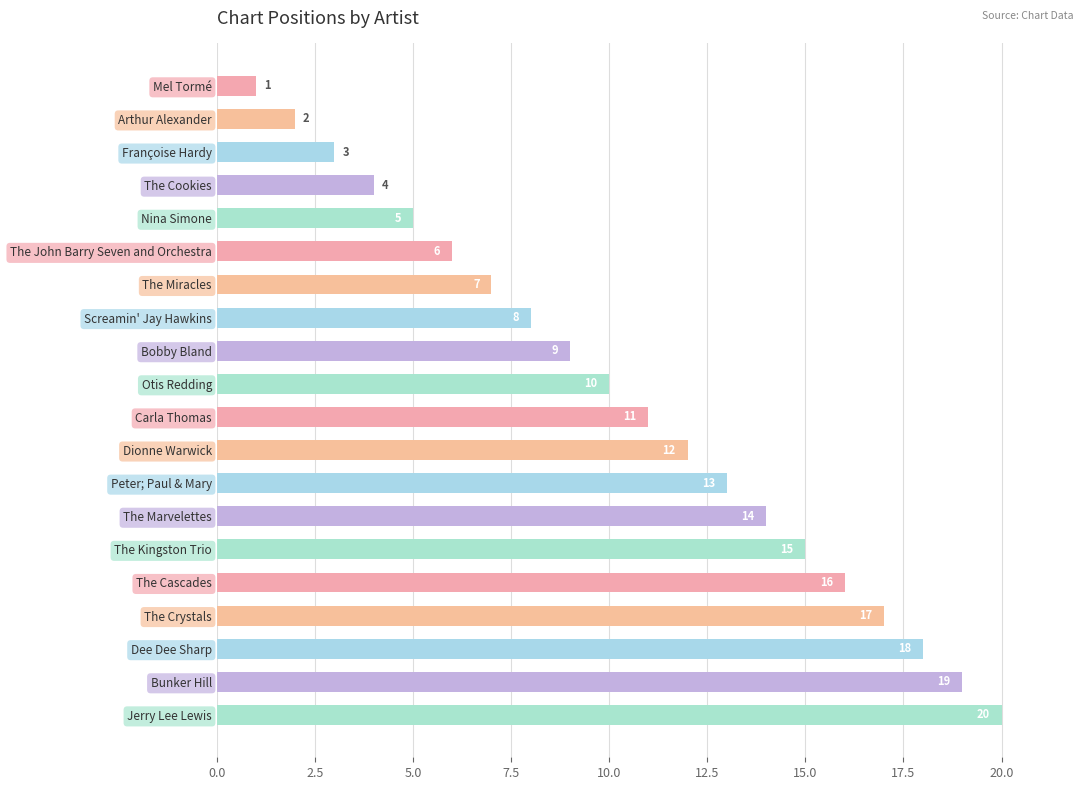

What is the sum of all values?

210